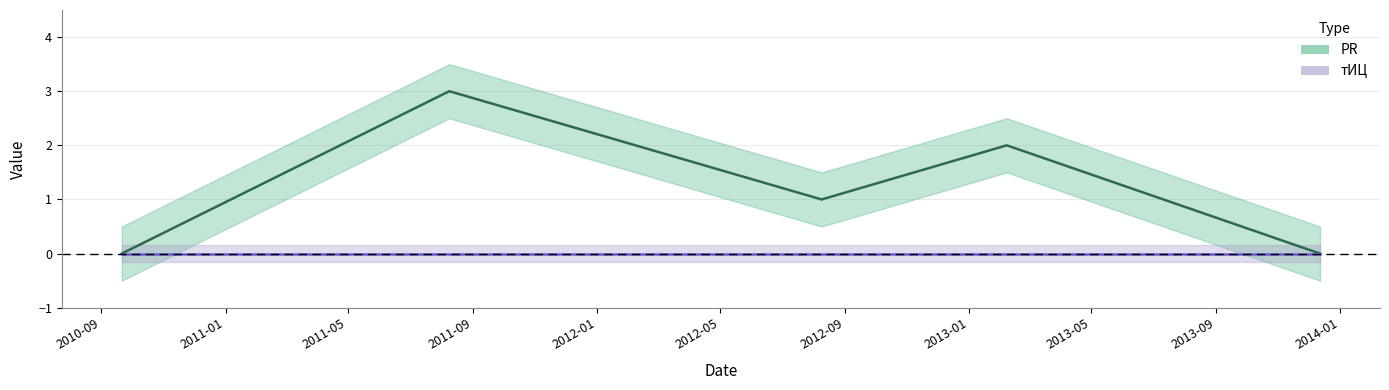

What is the value of the 2nd point from the left?

3